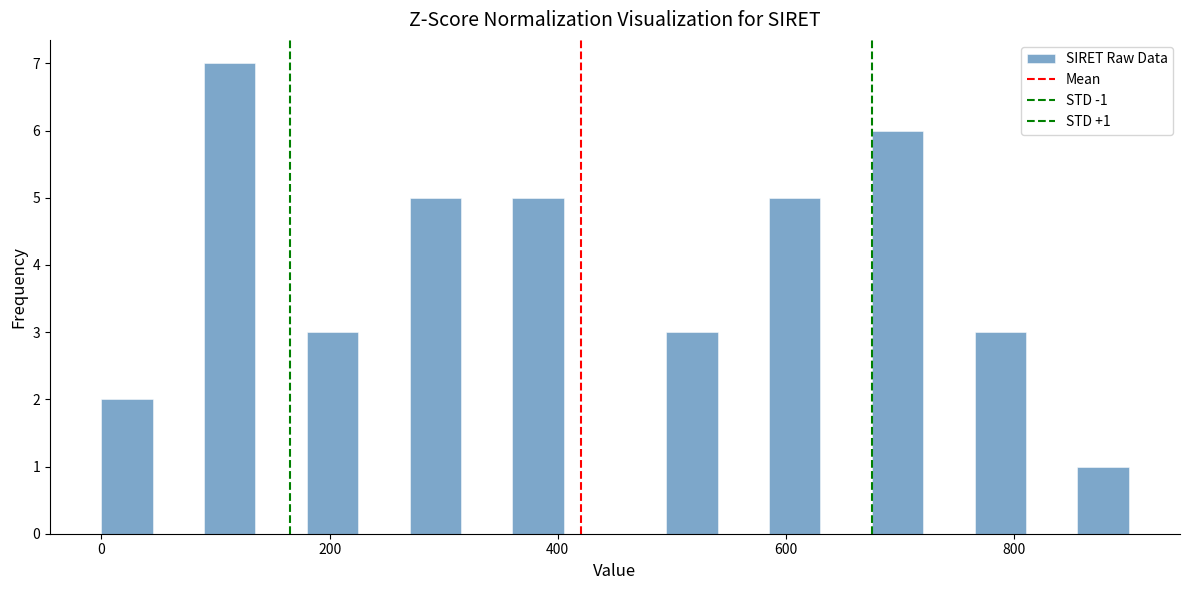

Read against the x-axis, roughly where is the centre of the tallest bar?

120